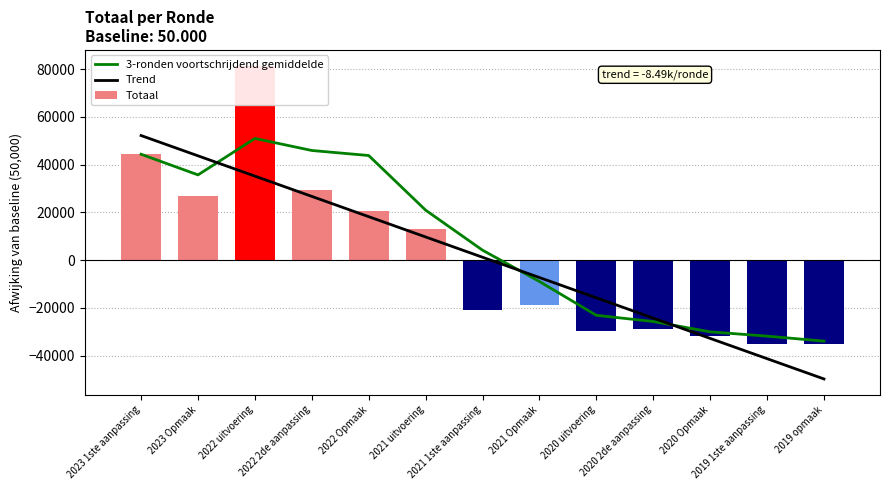

Does the chart contain stacked bars?

No